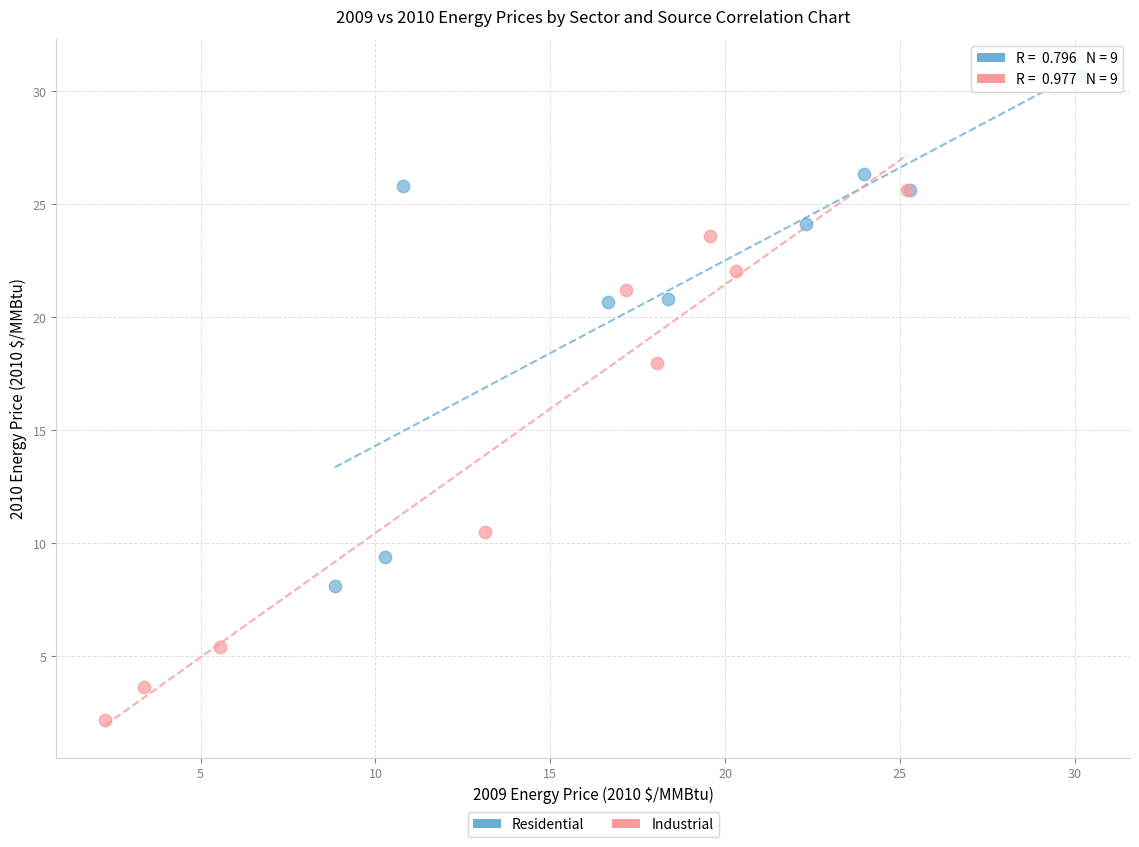

Which series reaches the minimum Y coordinate?

Industrial